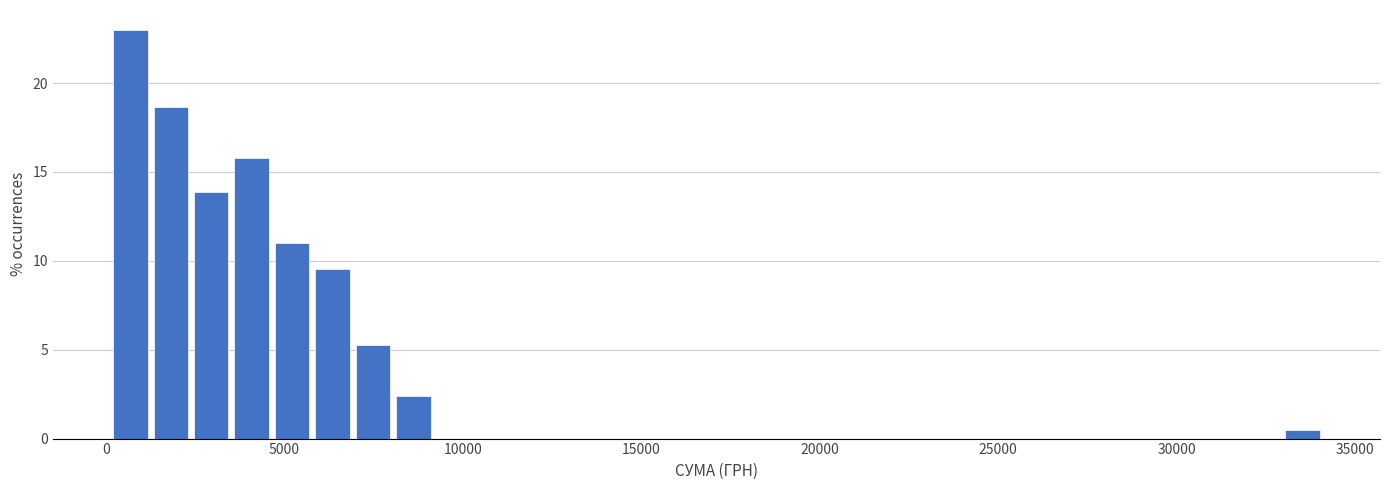

Around what value on the x-axis is the tallest bar? Give the approximate position of its centre, as read against the axis.

500